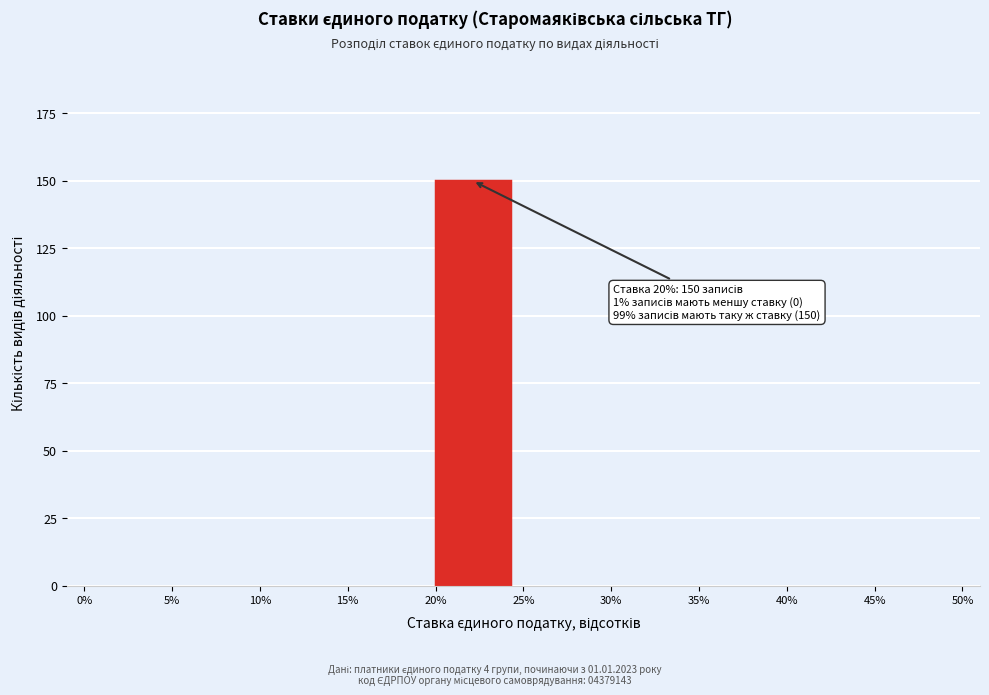

Which range on the x-axis has the tallest bar?

20% to 25%